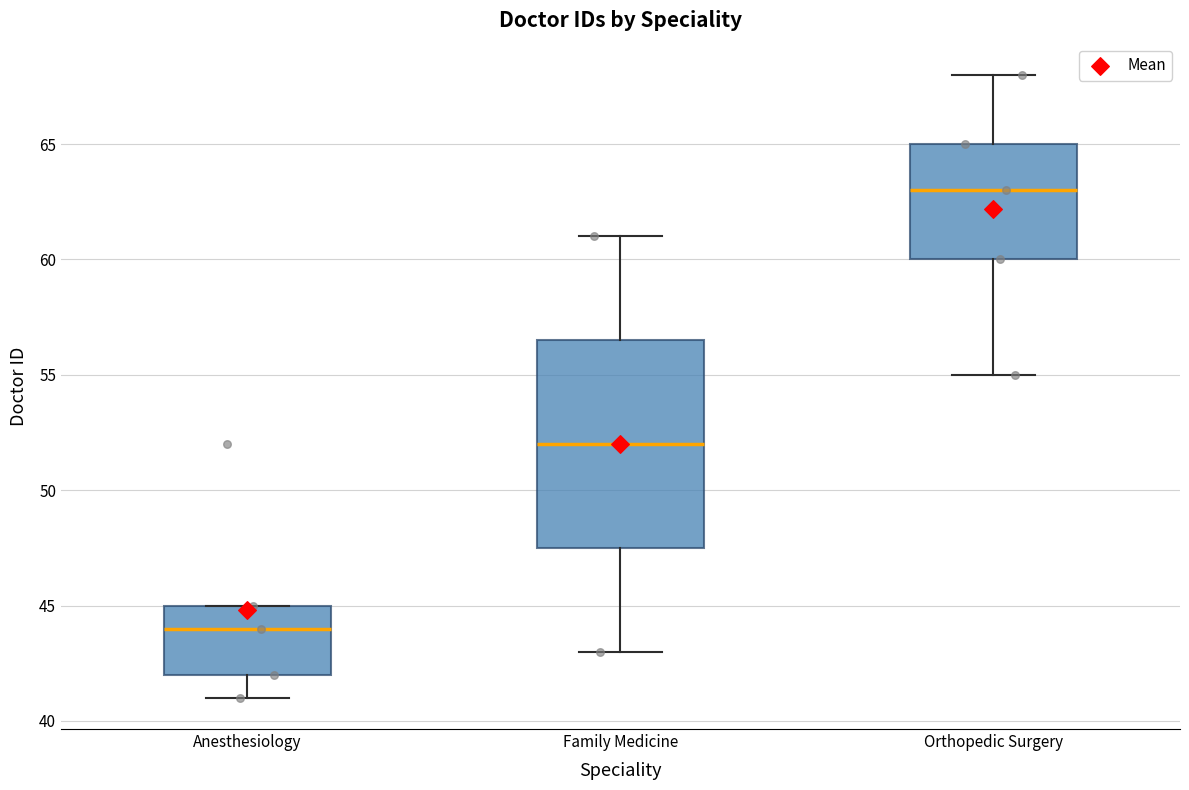

Which box has the highest median line?

Orthopedic Surgery